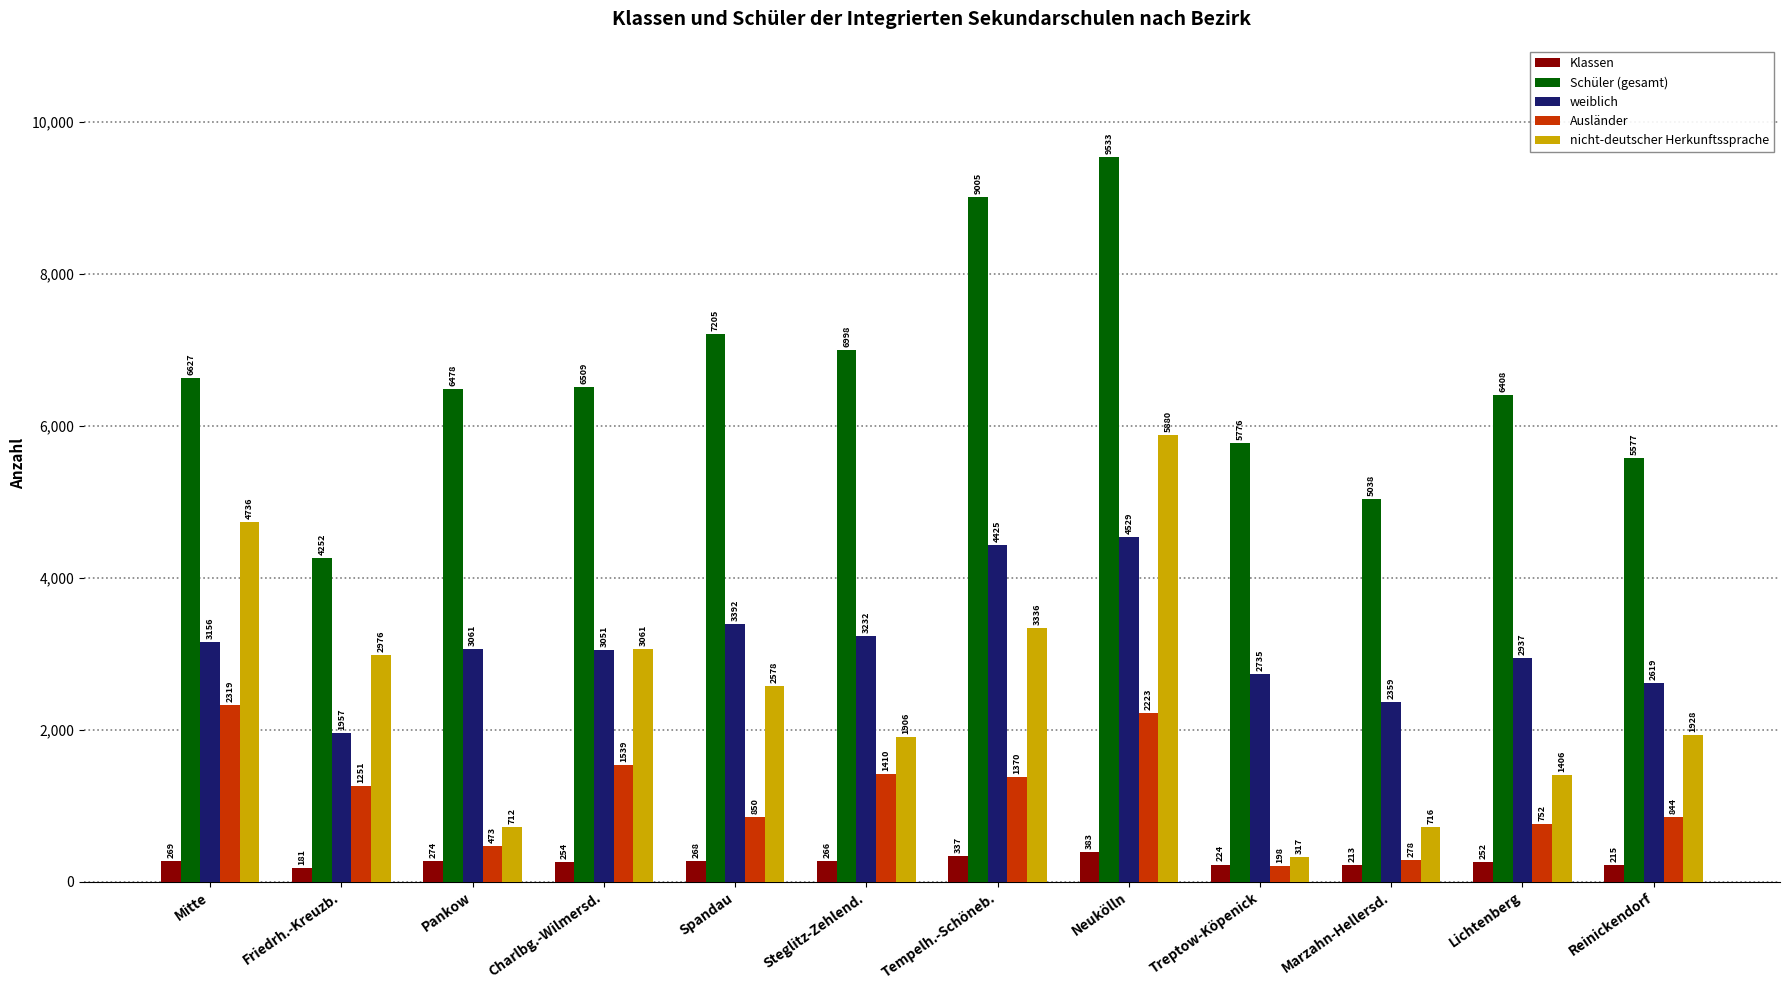

What is the difference between the highest and lowest values at Mitte?

6358